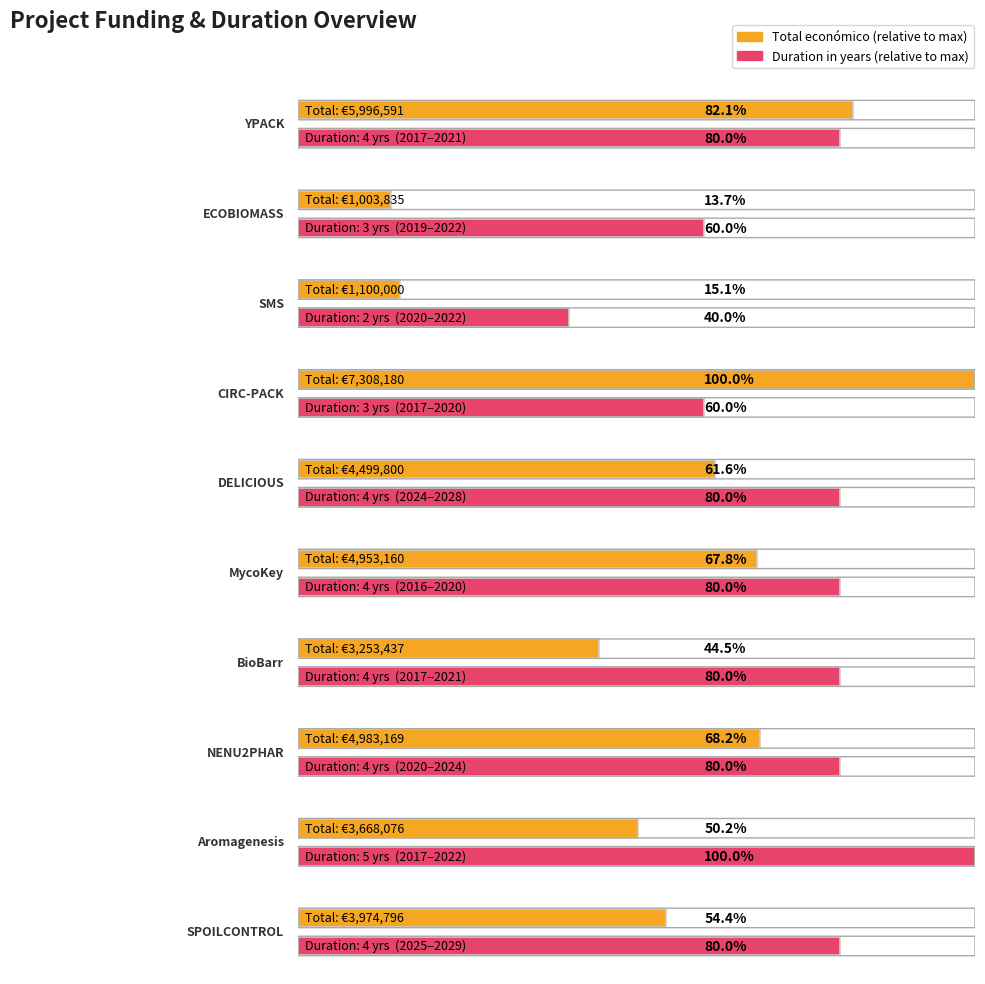

Reading left to right, transcribe all the data shown in this chart.

YPACK=5996591	ECOBIOMASS=1003835	SMS=1100000	CIRC-PACK=7308180	DELICIOUS=4499800	MycoKey=4953160	BioBarr=3253437	NENU2PHAR=4983169	Aromagenesis=3668076	SPOILCONTROL=3974796